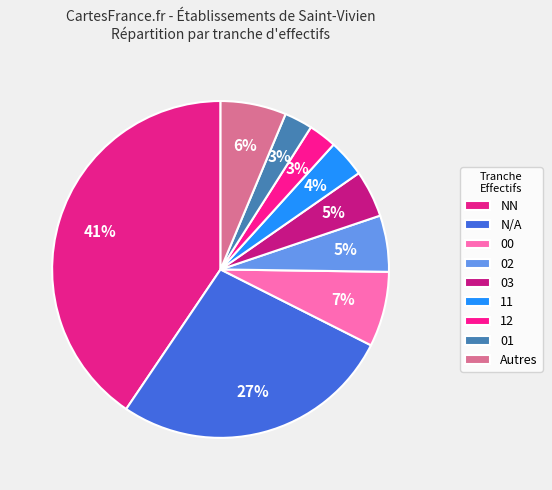

Is 00 the majority of the pie?

No